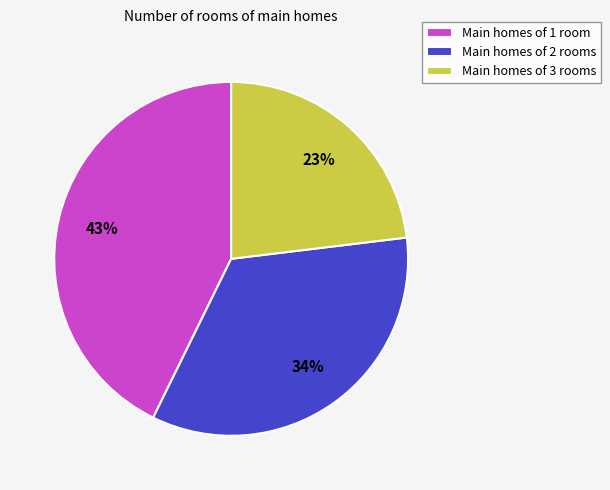

Which slice is the largest?

Main homes of 1 room